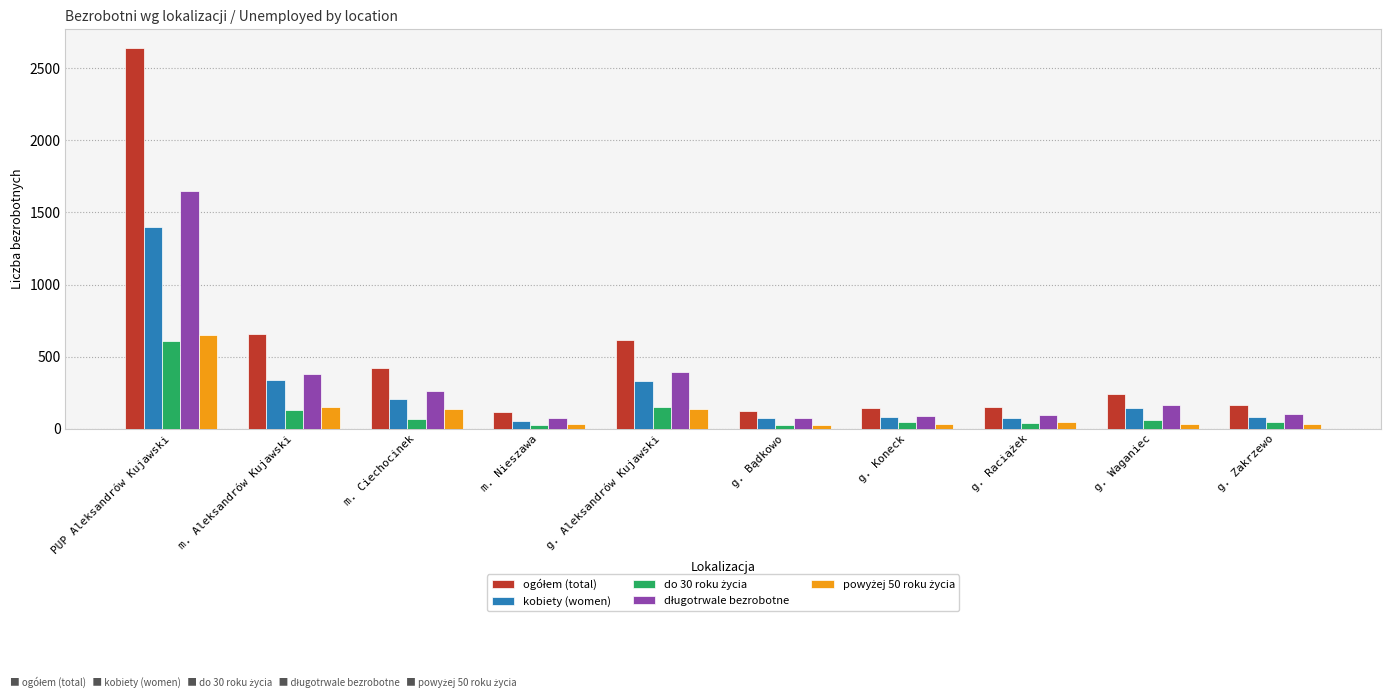

What is the spread (max minus min) of values at m. Ciechocinek?

352